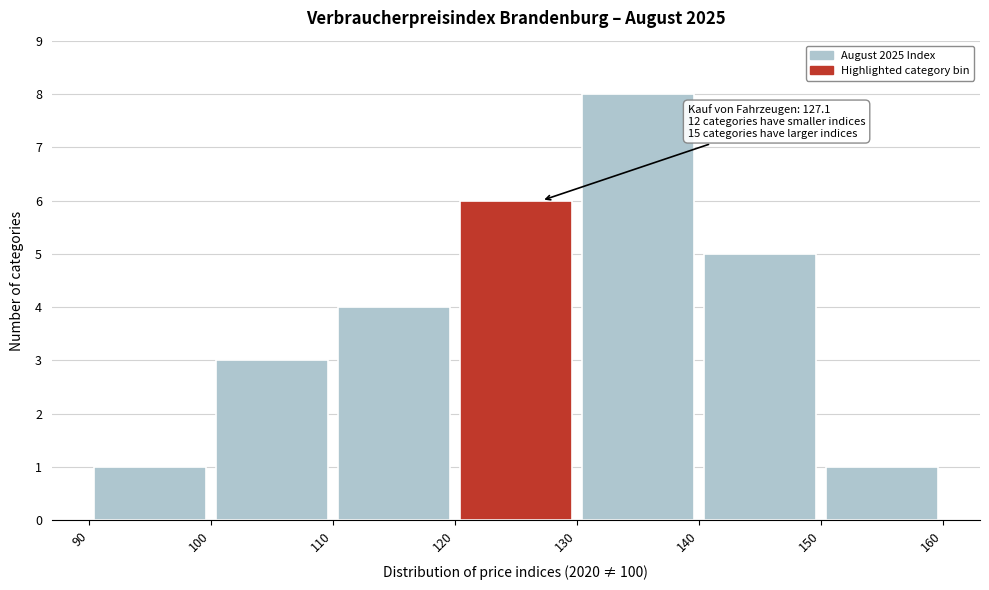

Over which range of the x-axis is the bar tallest?

130 to 140